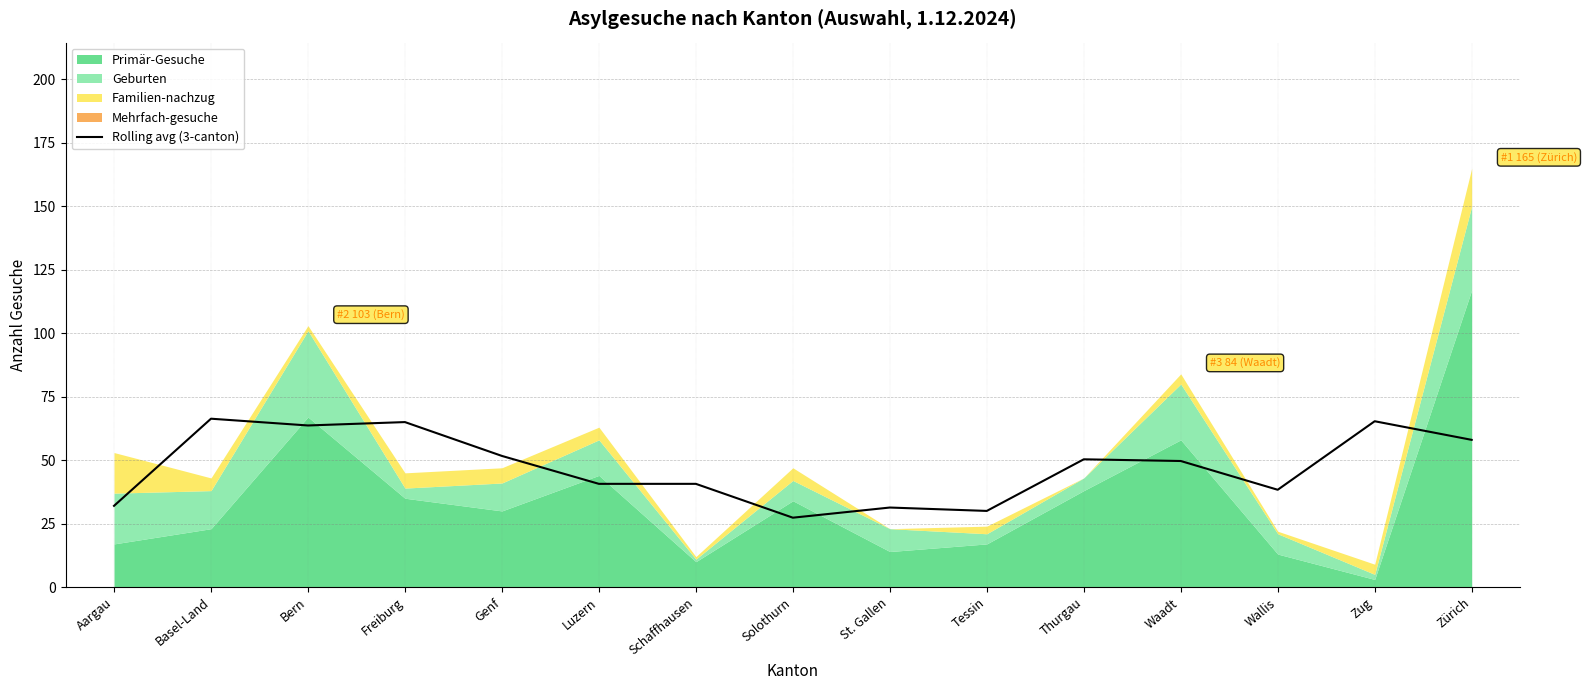

Reading left to right, list all the values displayed in this chart.

Aargau=32.0	Basel-Land=66.3	Bern=63.7	Freiburg=65.0	Genf=51.7	Luzern=40.7	Schaffhausen=40.7	Solothurn=27.3	St. Gallen=31.3	Tessin=30.0	Thurgau=50.3	Waadt=49.7	Wallis=38.3	Zug=65.3	Zürich=58.0